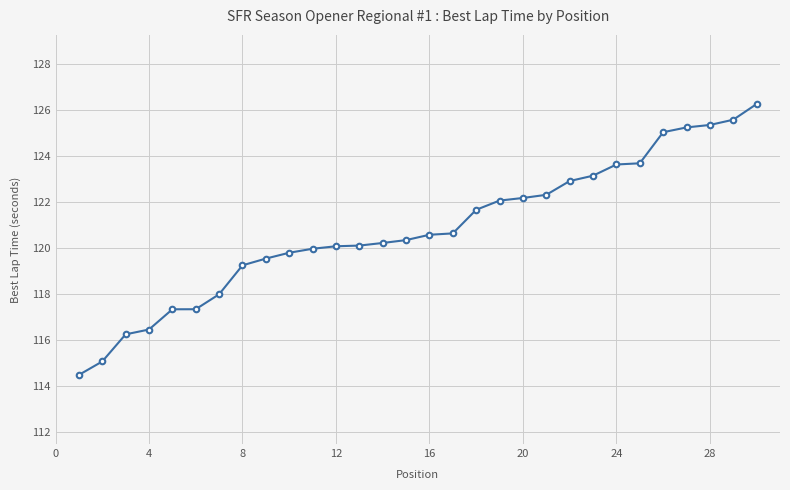

What is the value of the 12th point from the left?

120.1